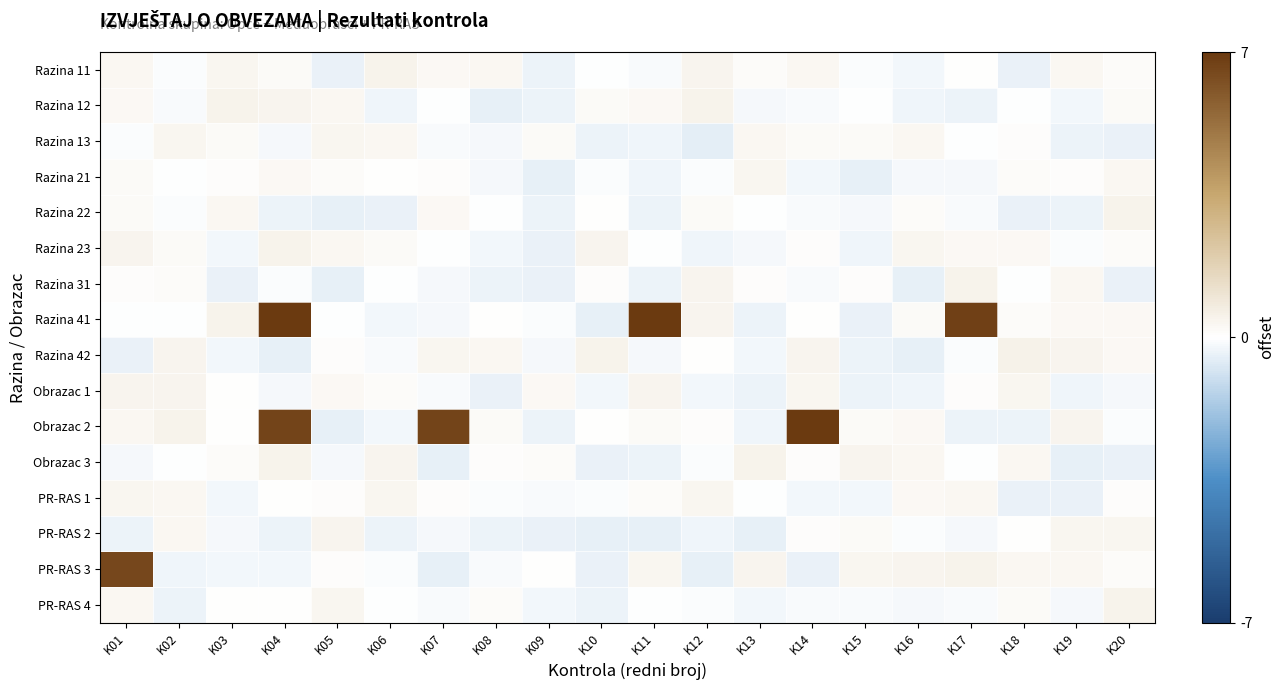

Which series changed the most between K02 and K19?

PR-RAS 1